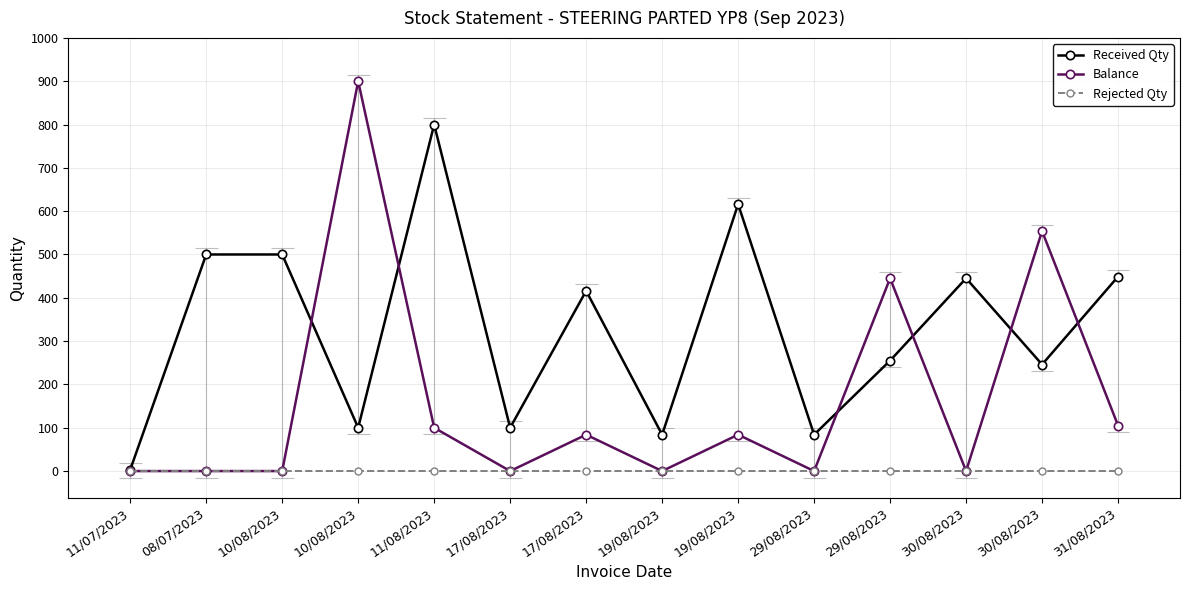

Reading right to left, what are all the values shown in this chart?

Received Qty: 31/08/2023=449	30/08/2023=246	30/08/2023=445	29/08/2023=255	29/08/2023=84	19/08/2023=616	19/08/2023=84	17/08/2023=416	17/08/2023=100	11/08/2023=800	10/08/2023=100	10/08/2023=500	08/07/2023=500	11/07/2023=3
Balance: 31/08/2023=105	30/08/2023=554	30/08/2023=0	29/08/2023=445	29/08/2023=0	19/08/2023=84	19/08/2023=0	17/08/2023=84	17/08/2023=0	11/08/2023=100	10/08/2023=900	10/08/2023=0	08/07/2023=0	11/07/2023=0
Rejected Qty: 31/08/2023=0	30/08/2023=0	30/08/2023=0	29/08/2023=0	29/08/2023=0	19/08/2023=0	19/08/2023=0	17/08/2023=0	17/08/2023=0	11/08/2023=0	10/08/2023=0	10/08/2023=0	08/07/2023=0	11/07/2023=0